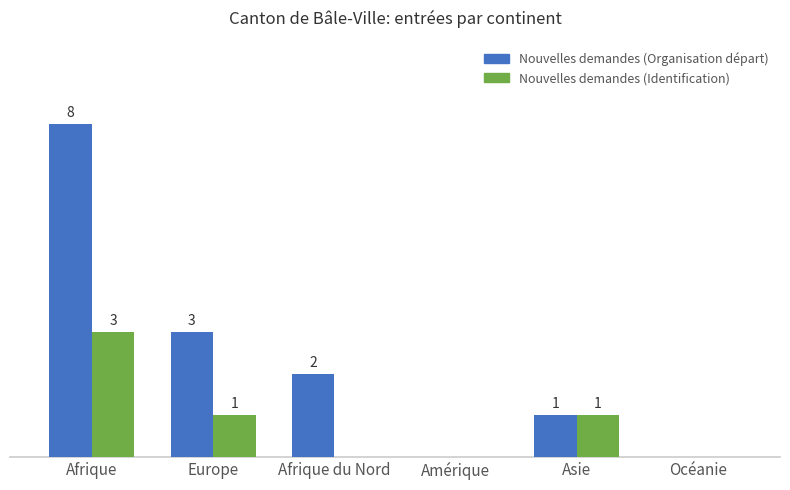

Which series changed the most between Afrique and Amérique?

Nouvelles demandes (Organisation départ)